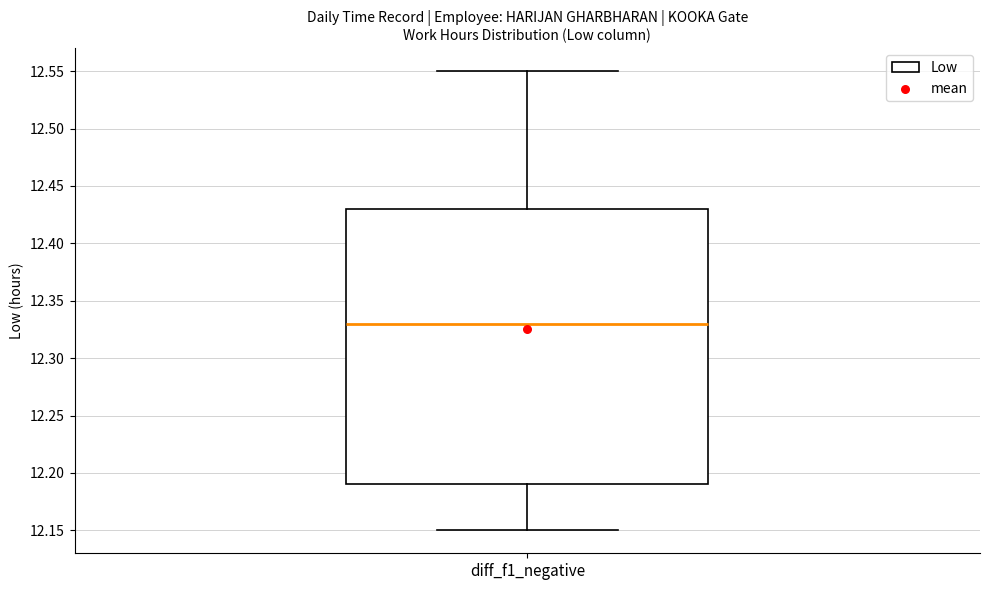

Read this box plot against the y-axis: the position of the median line, the range covered by the box, and the ends of both whiskers. The values are not printed on the chart, so give them approximately, as read against the axis.

median 12.33, box 12.19 to 12.43, whiskers 12.15 to 12.55